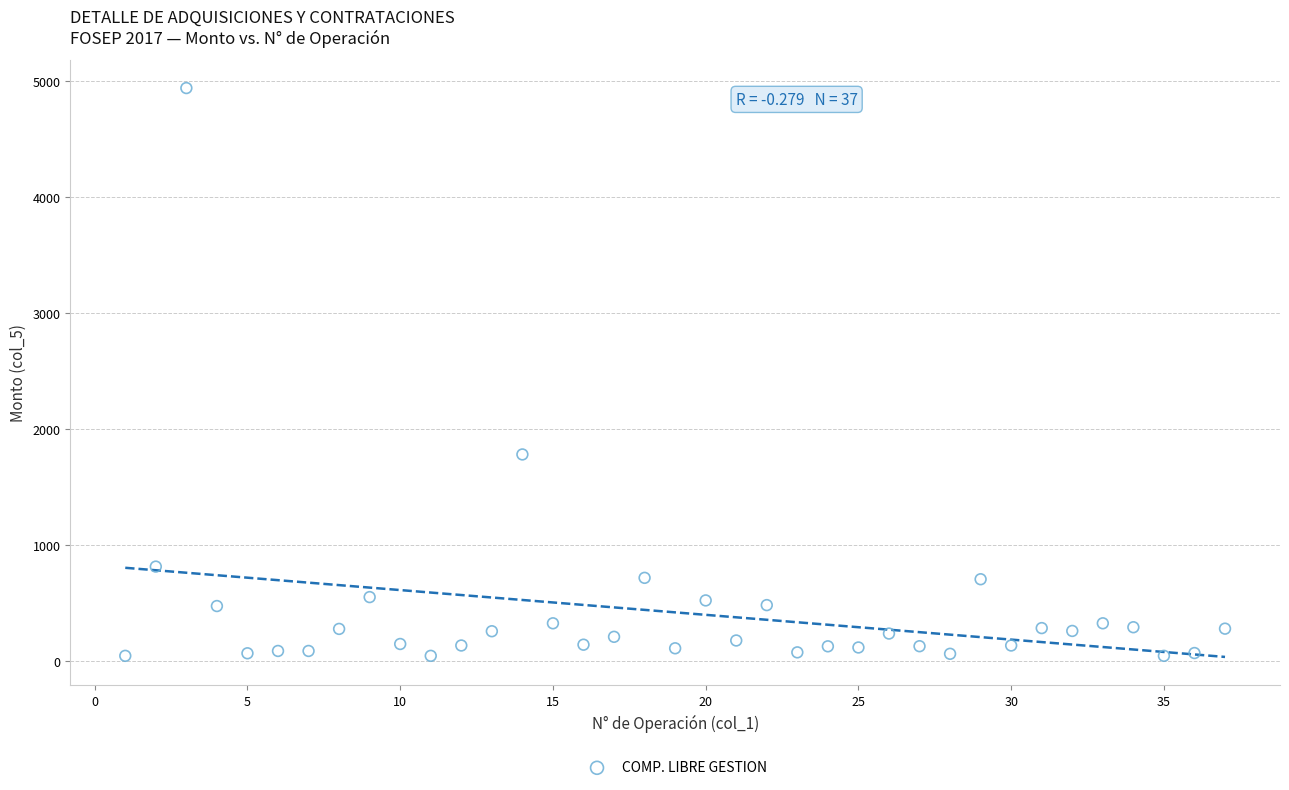

What Y value in the scatter plot is closest to 2493?

1783.1